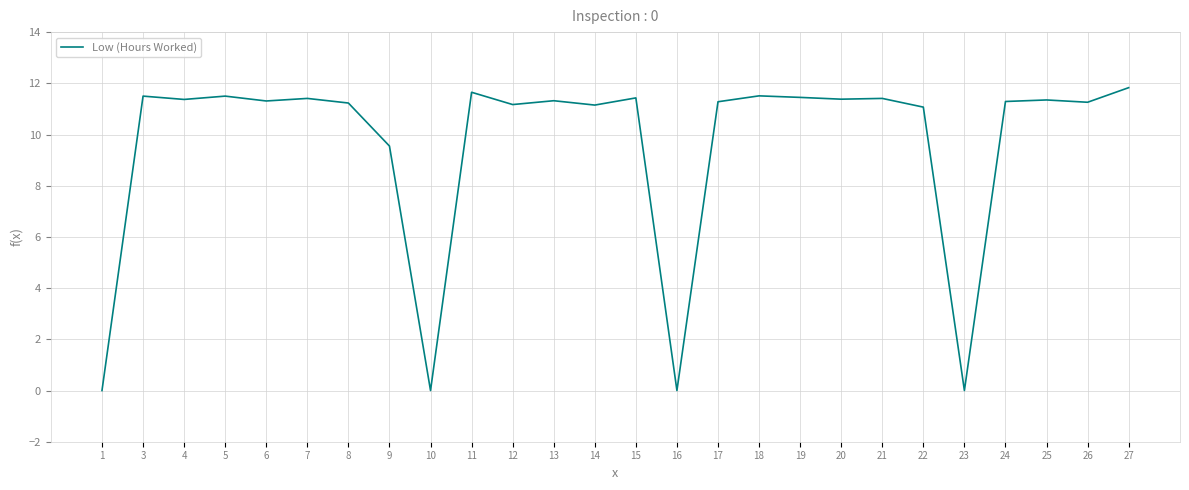

At which label is the value closest to 5?

9